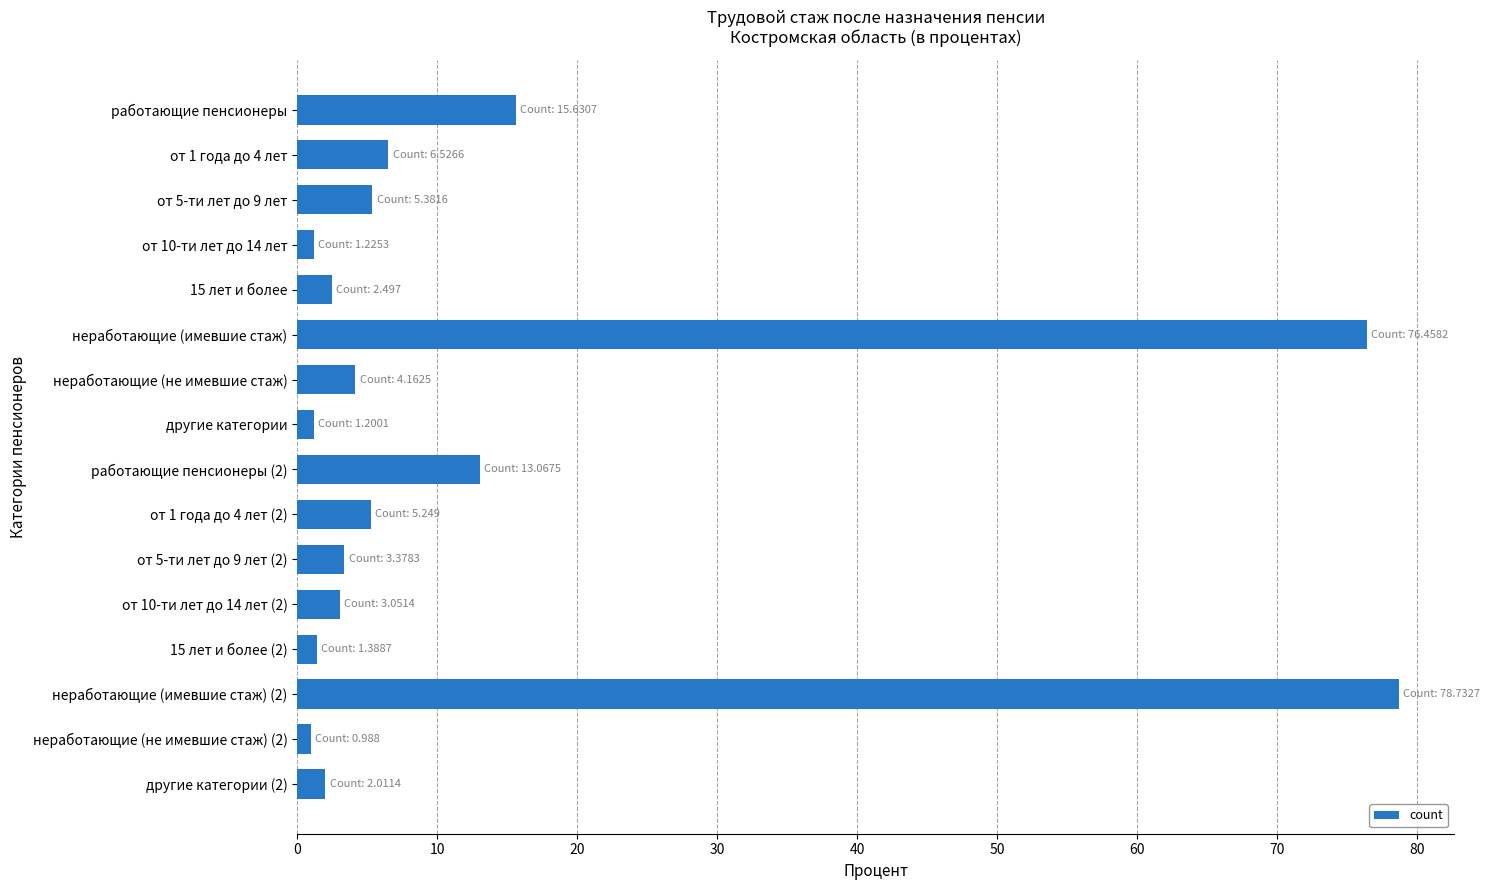

What is the greatest value displayed?

78.7